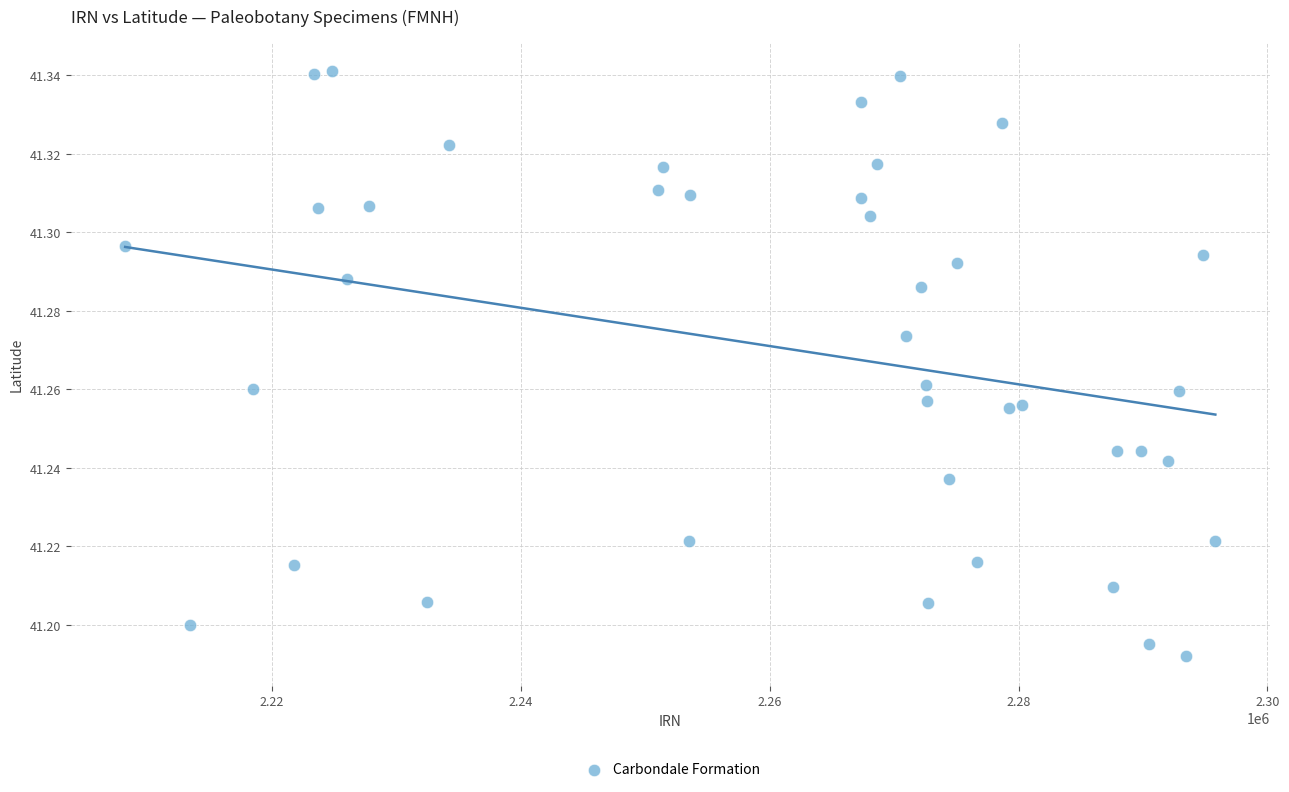

What is the range of X values (max minus min)?

87595.6